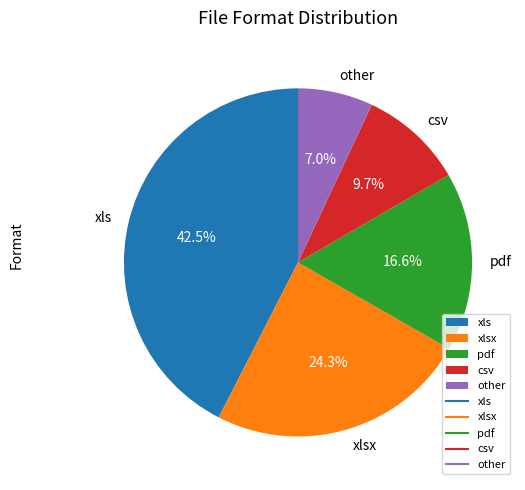

Which category has the smallest portion of the pie?

other